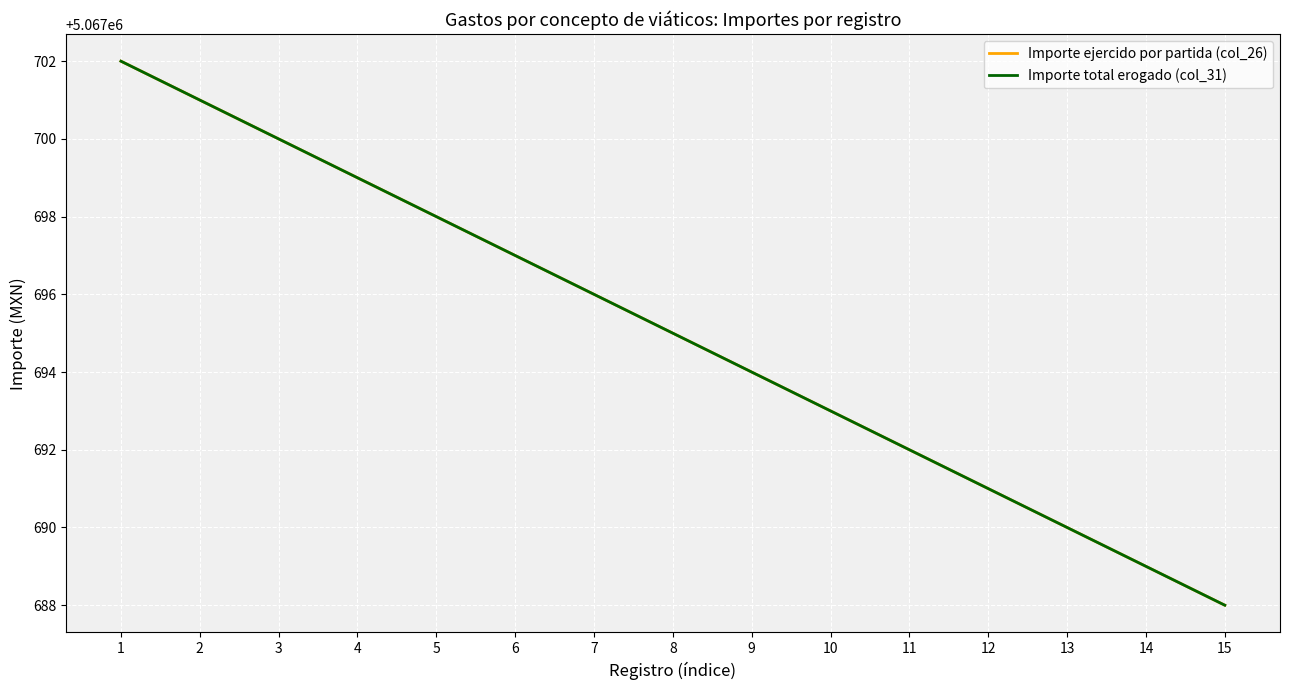

Where does the Importe total erogado (col_31) series first go above 5067695?

1